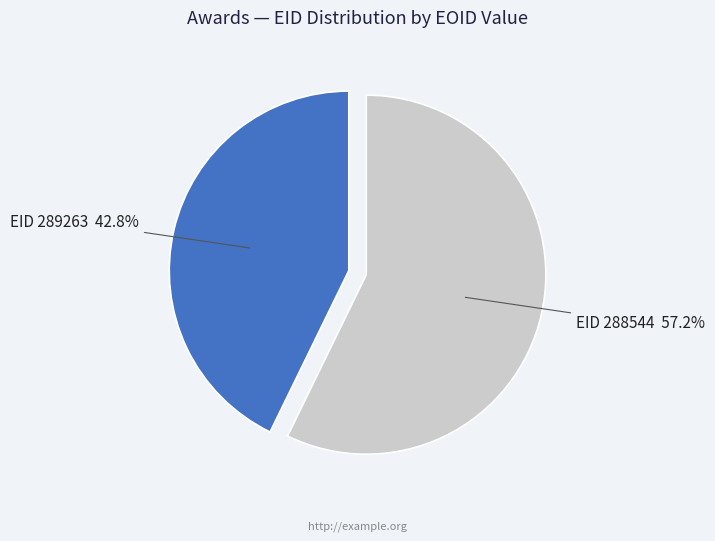

Does any single category account for the majority?

Yes